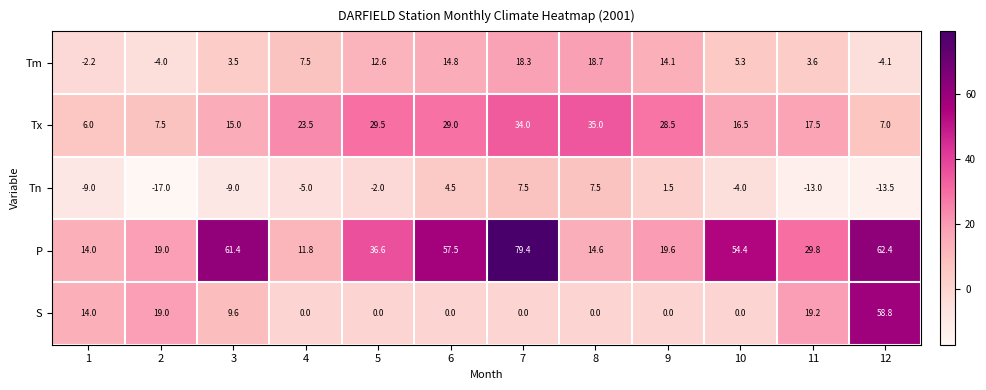

What is the total value across all series at 4?

37.8